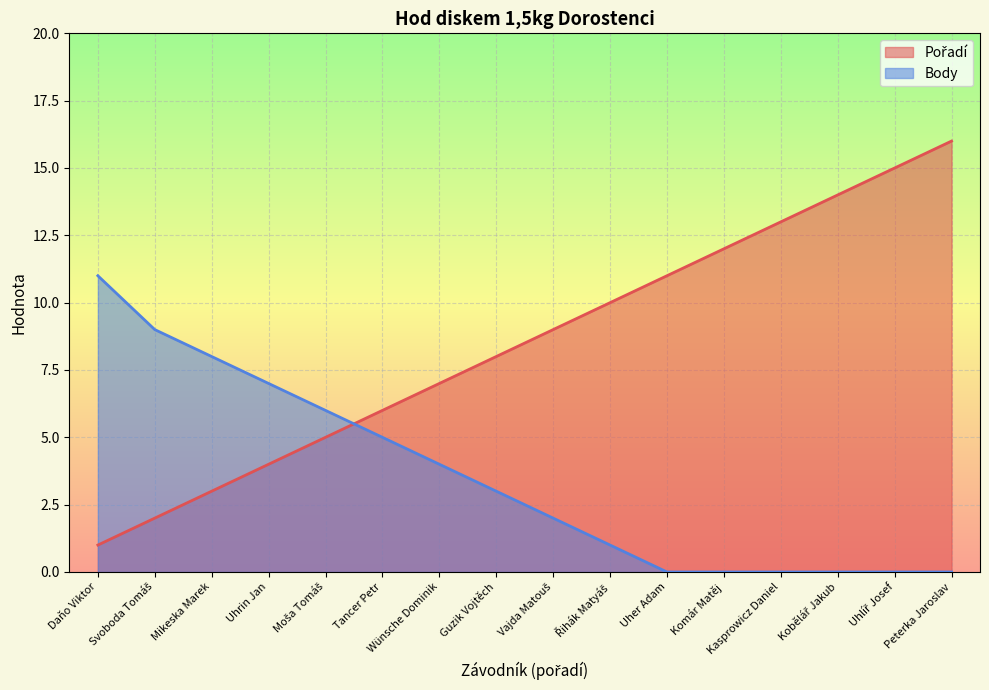

What is the greatest value displayed?

16